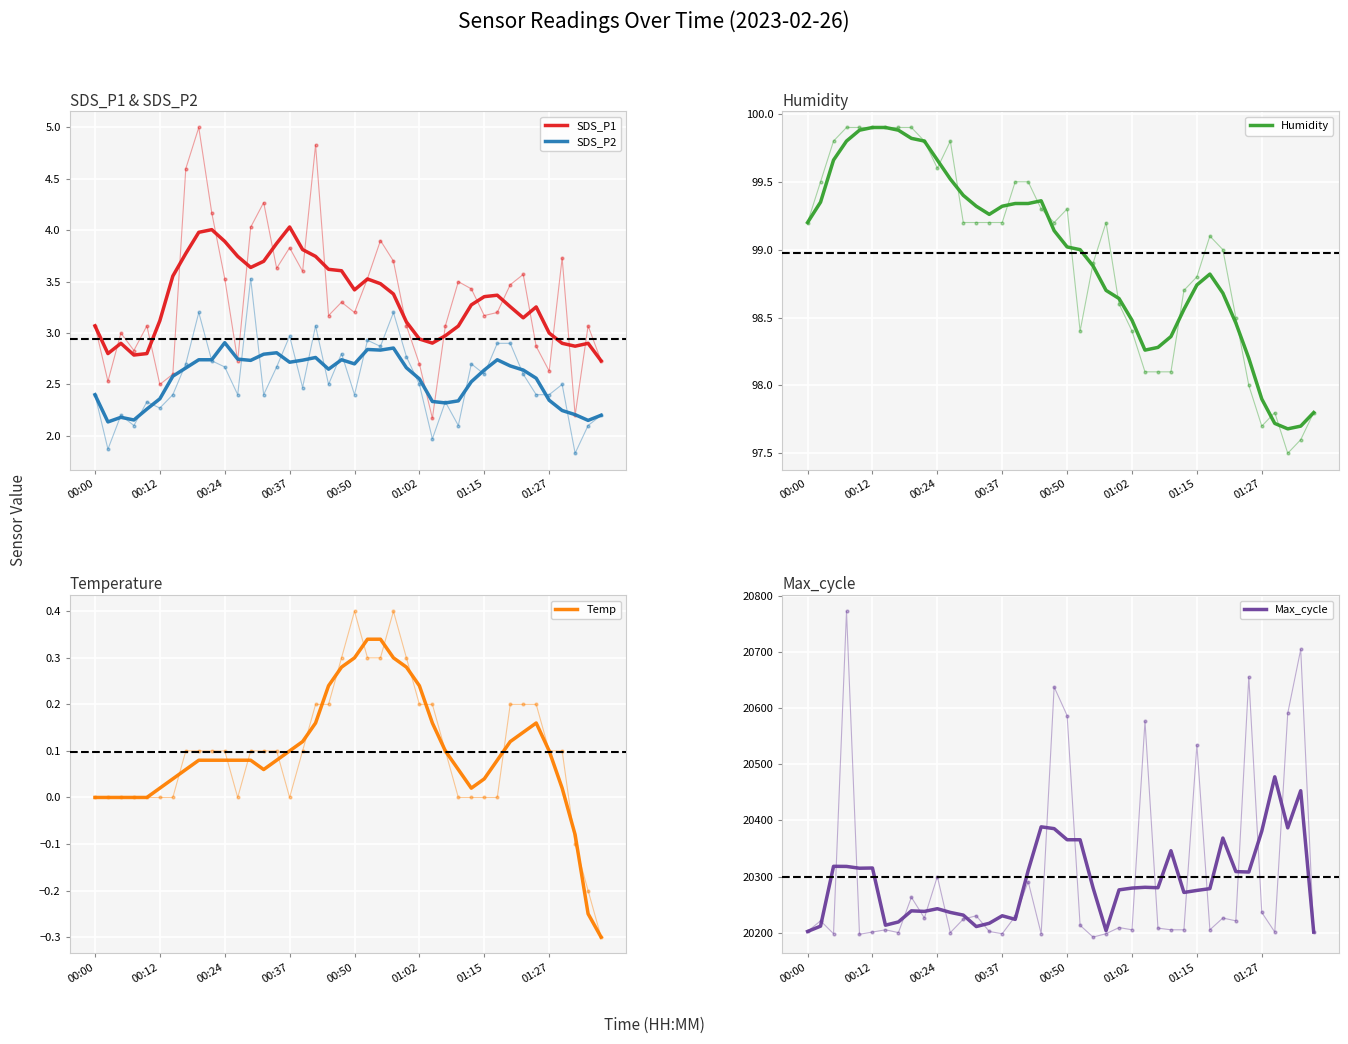

True or false: SDS_P1 and SDS_P2 intersect in this chart.

False